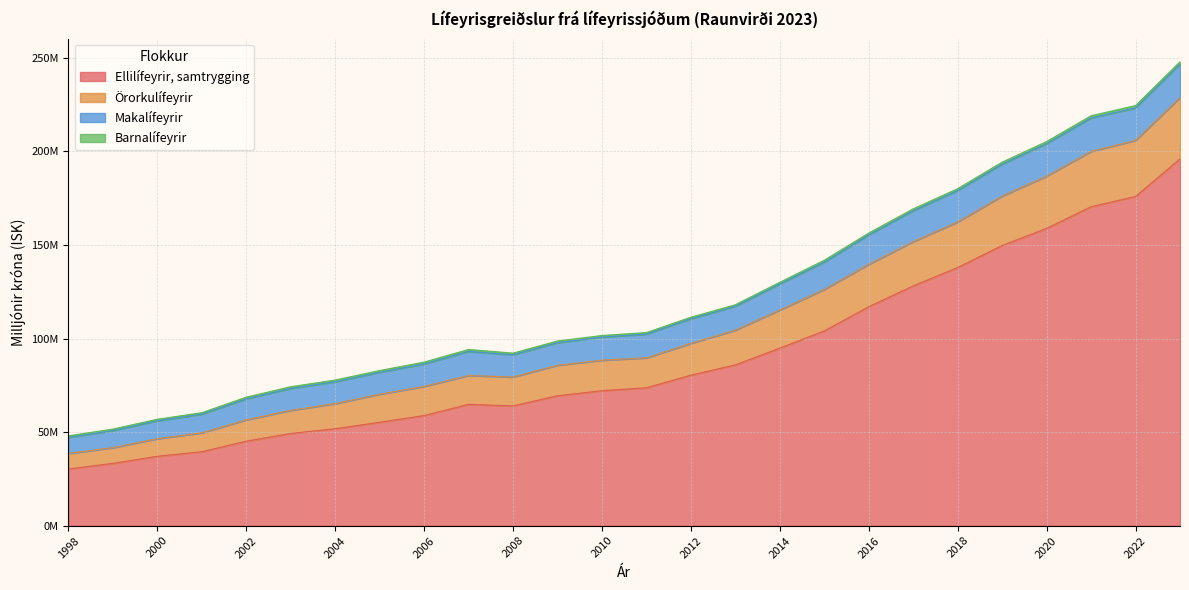

Is it true that Ellilífeyrir, samtrygging equals 39.5 at 2001?

True